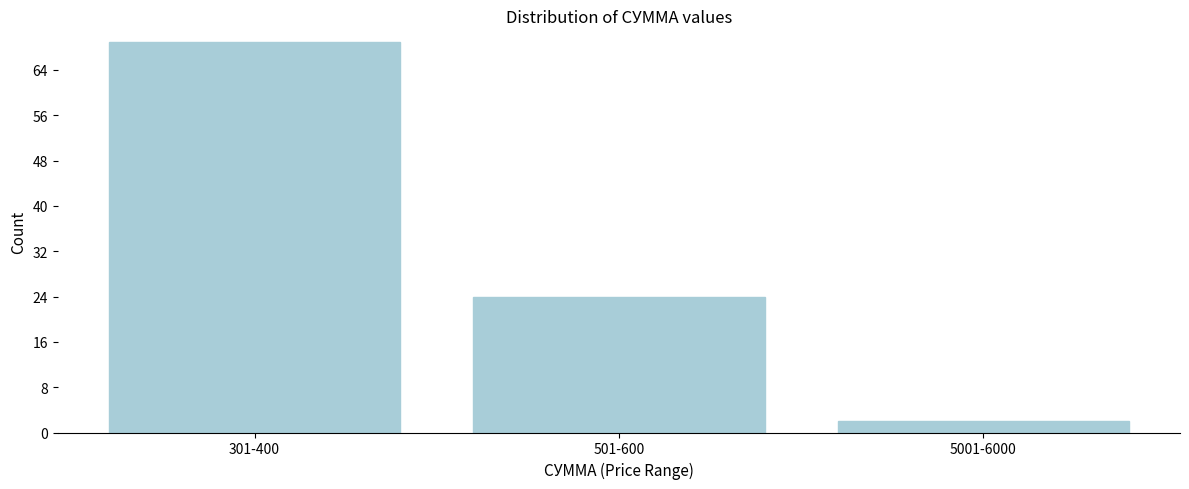

Reading left to right, what are all the values shown in this chart?

69	24	2